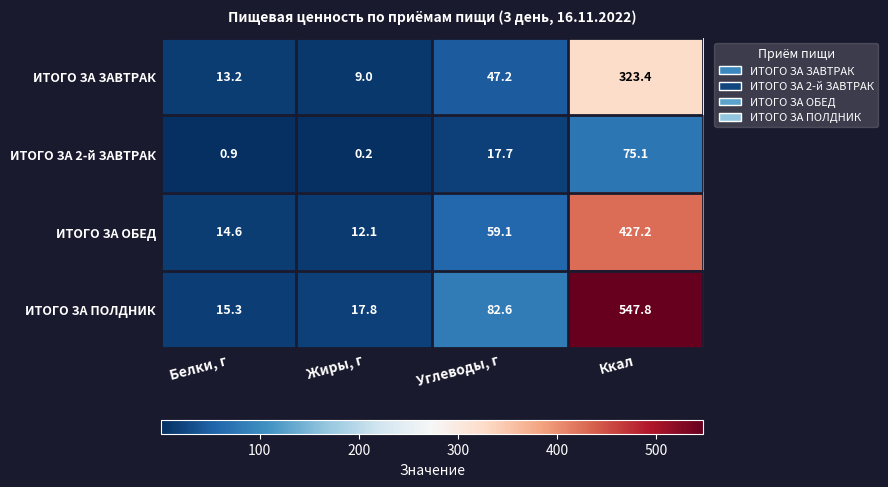

True or false: ИТОГО ЗА 2-й ЗАВТРАК has a value of 26.6 at Ккал.

False